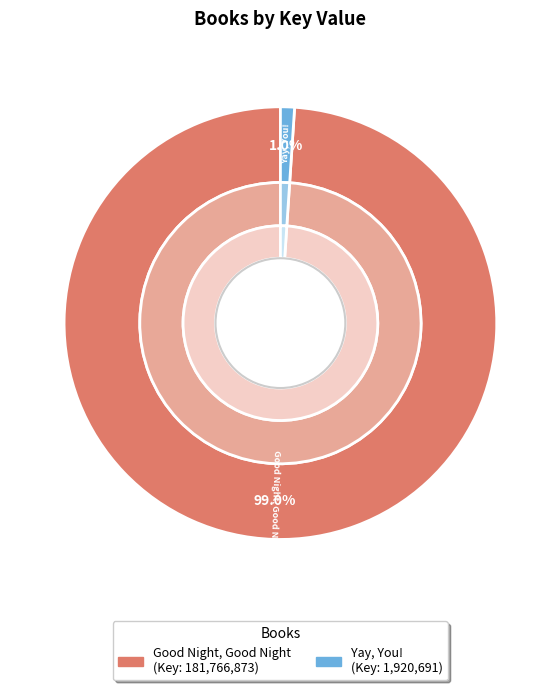

Is it true that Yay, You! is 1% of the pie?

True